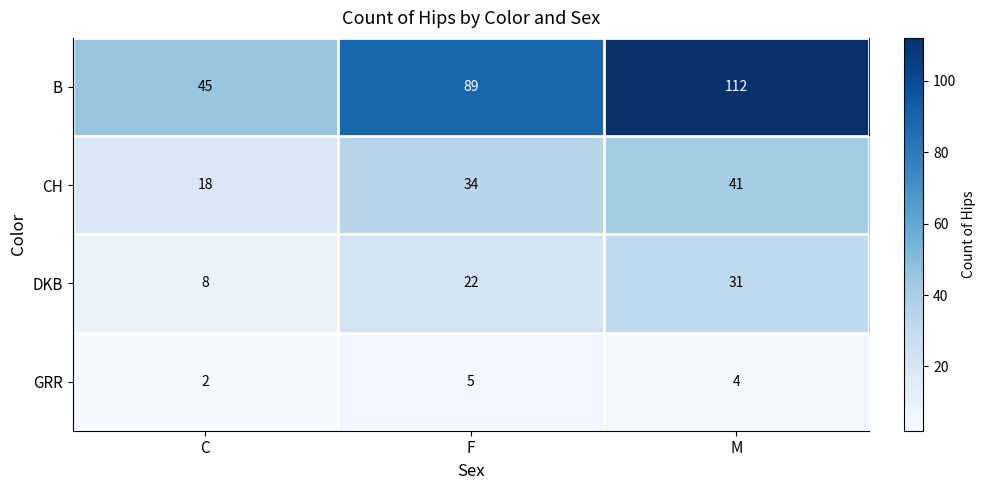

True or false: GRR has a value of 4 at M.

True